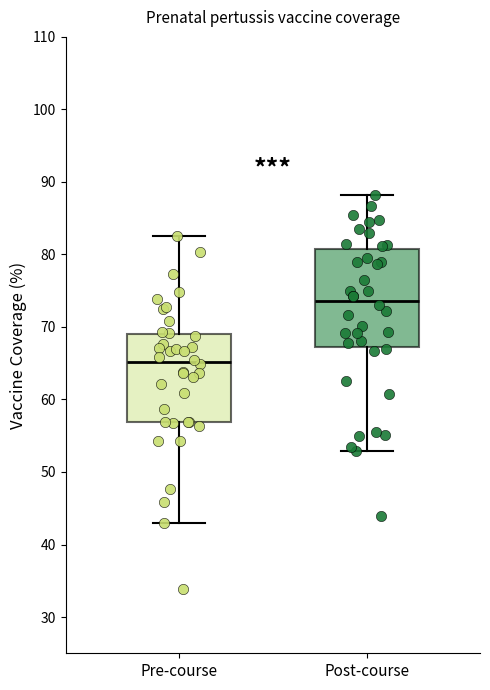

Comparing the boxes themselves (not the whiskers), which one is the tallest?

Post-course